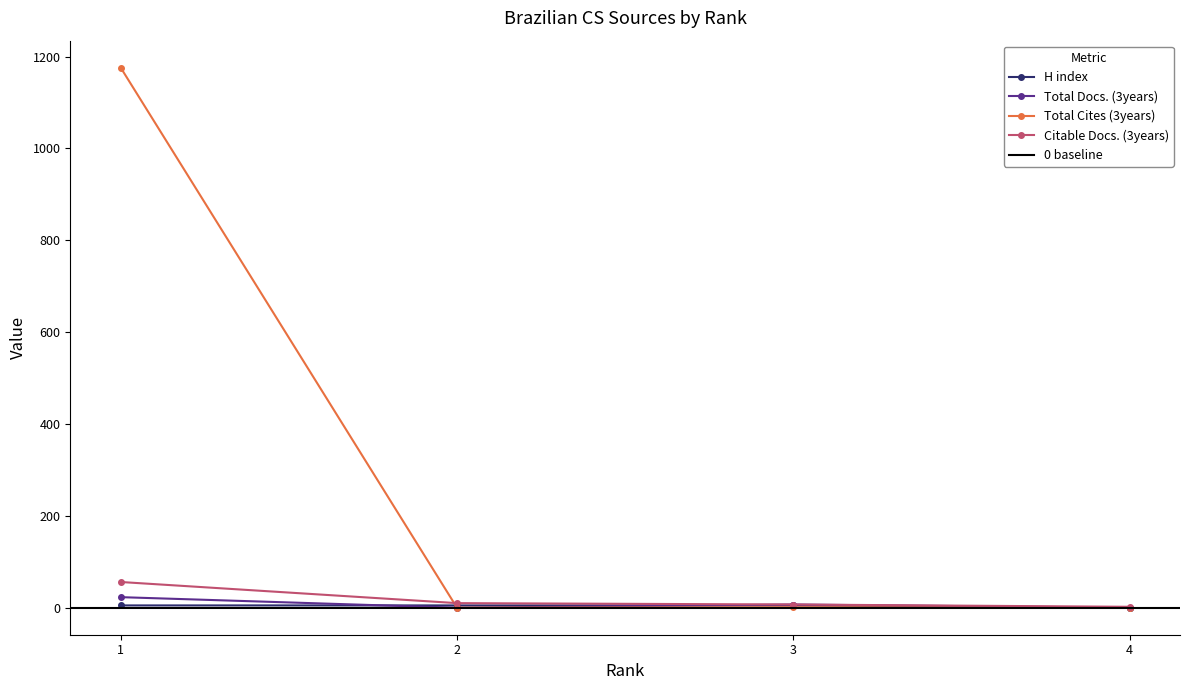

True or false: Total Cites (3years) and Total Docs. (3years) intersect in this chart.

False